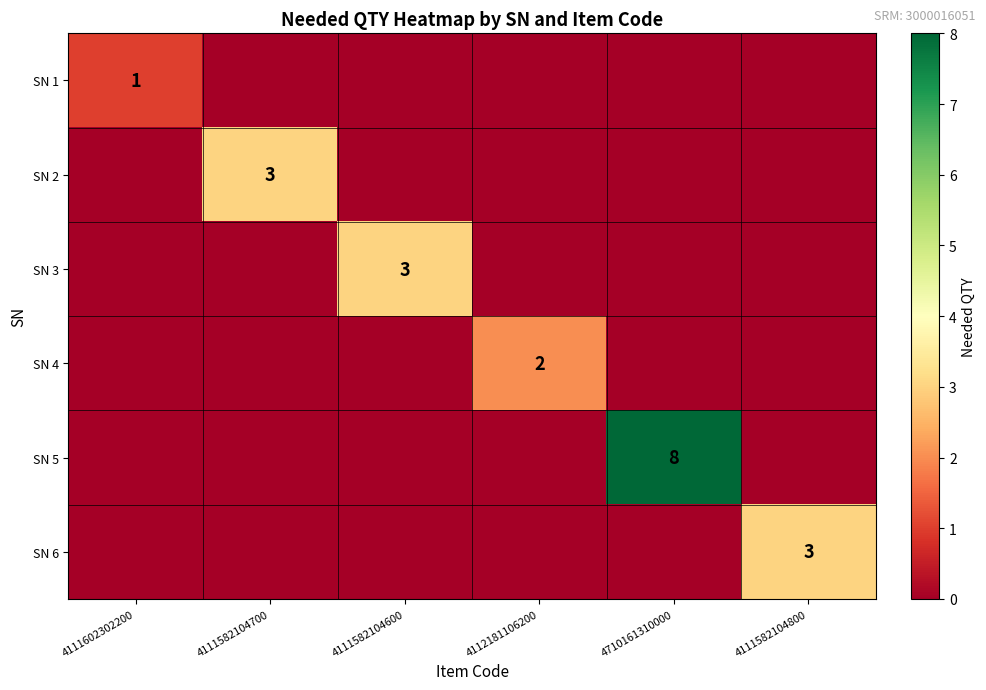

What is the sum of all SN 2 values?

3